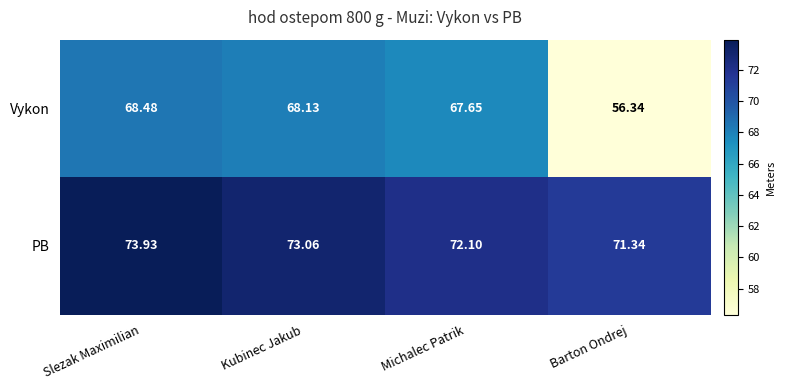

At Kubinec Jakub, list the series in order from largest to smallest.

PB, Vykon